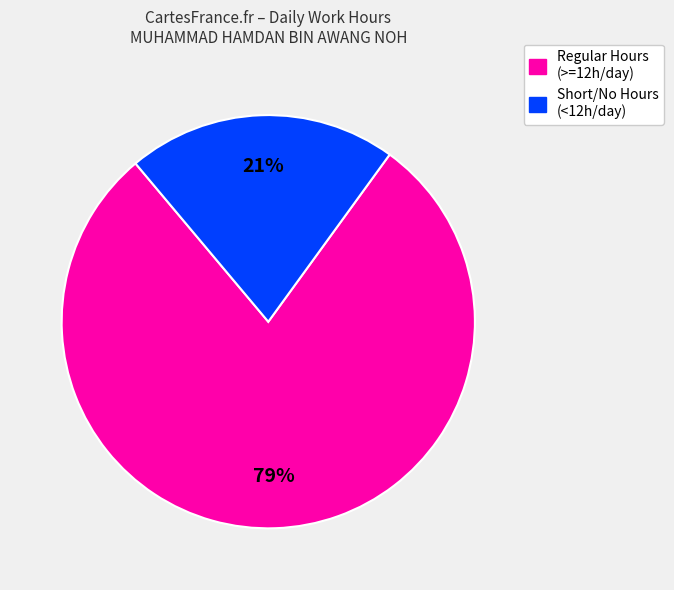

To the nearest percent, what is the average slice percentage?

50%